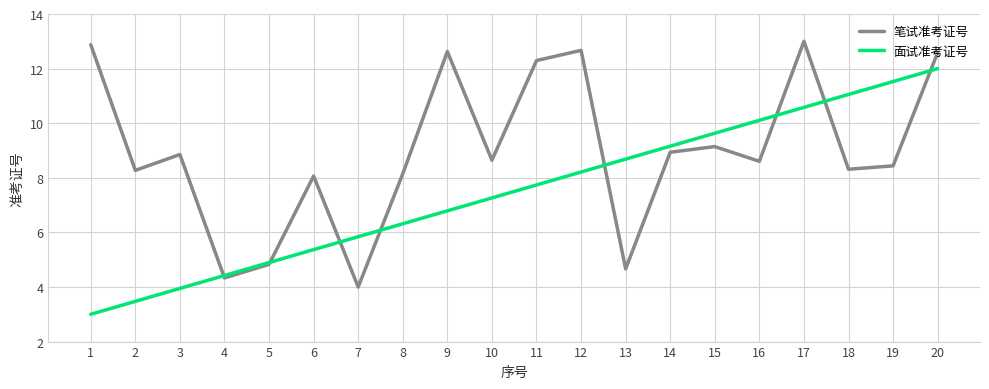

List the series in order of their overall mean, lowest first.

面试准考证号, 笔试准考证号